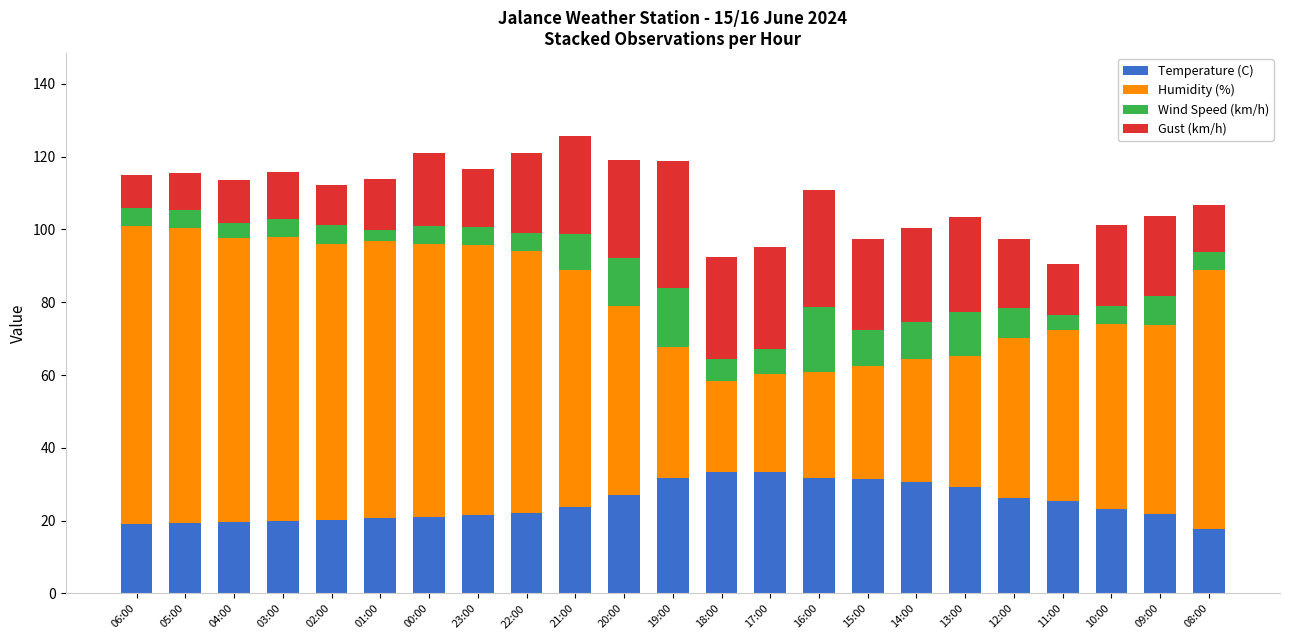

What is the total value across all series at 20:00?

119.1